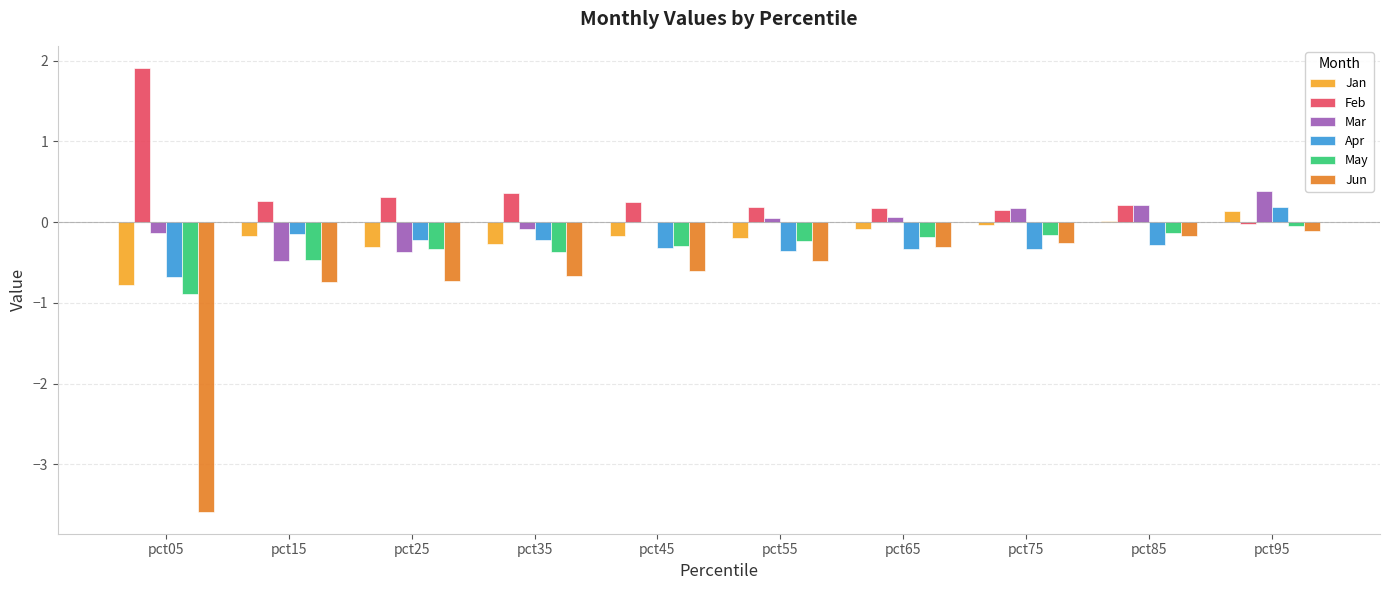

How many groups of bars are there?

10